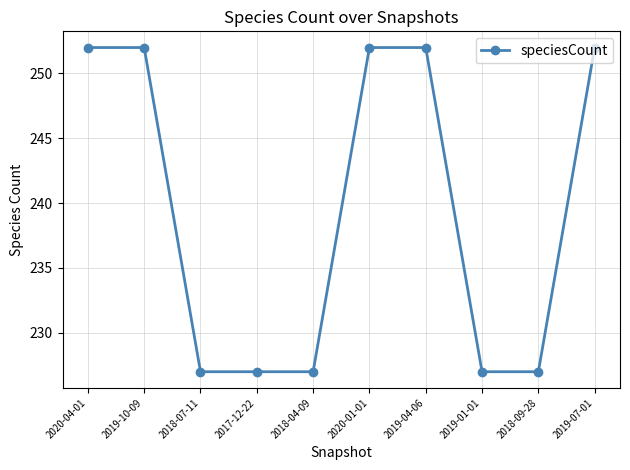

What is the change in value from 2020-04-01 to 2019-01-01?

-25